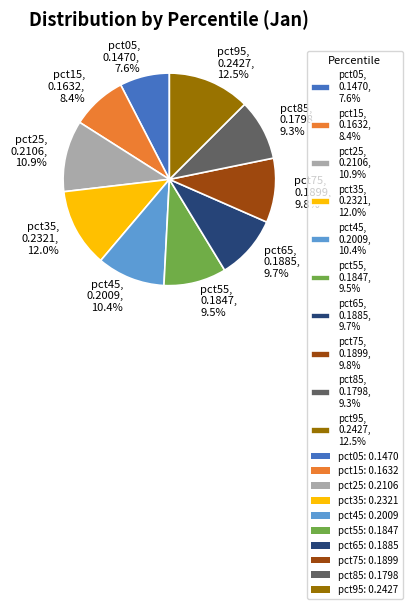

To the nearest percent, what portion does pct25 represent?

11%